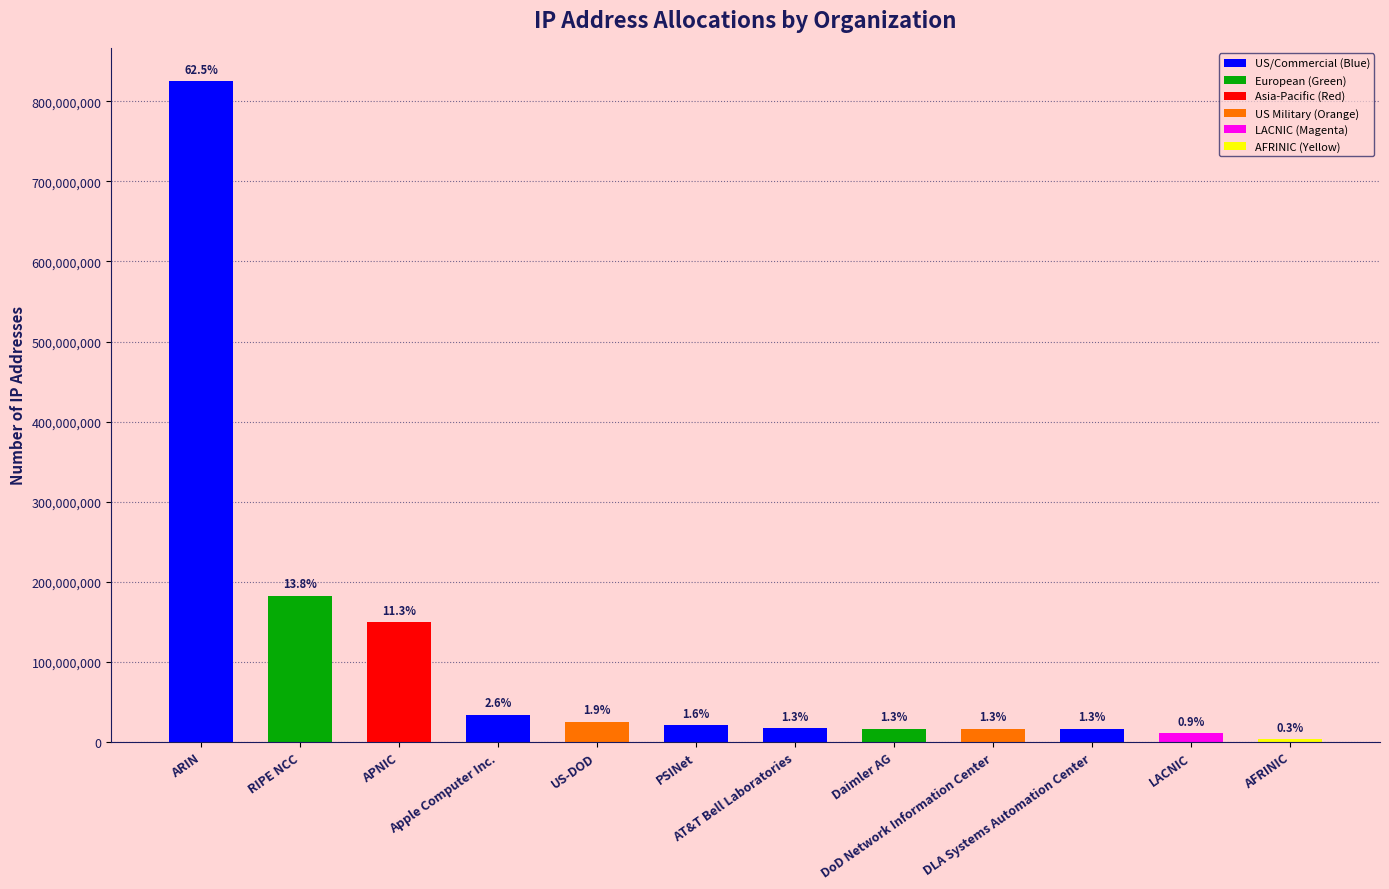

What is the label of the 3rd bar from the right?

DLA Systems Automation Center